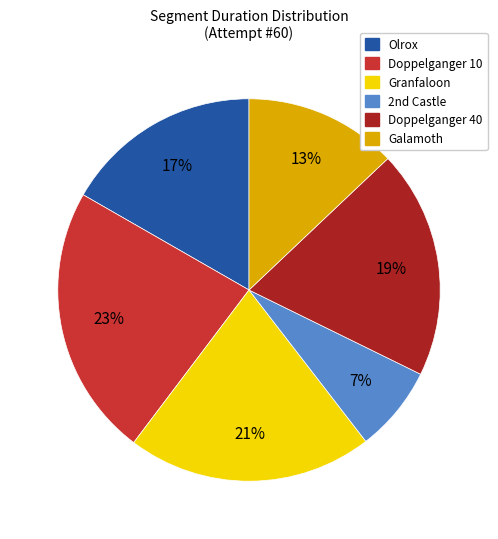

To the nearest percent, what is the average slice percentage?

17%